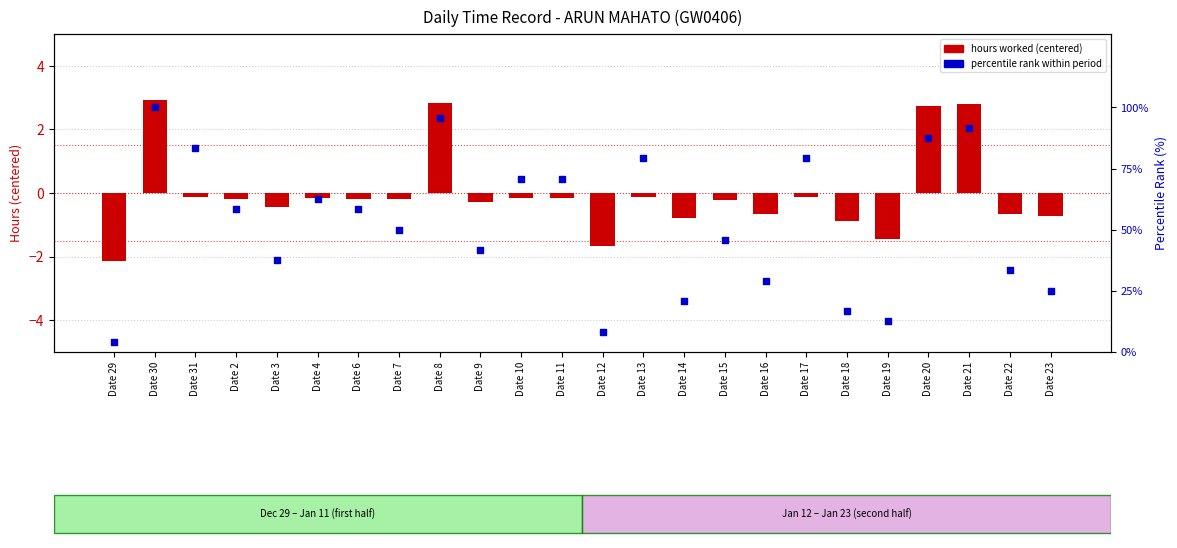

At how many categories does at least one series exceed 78?

7